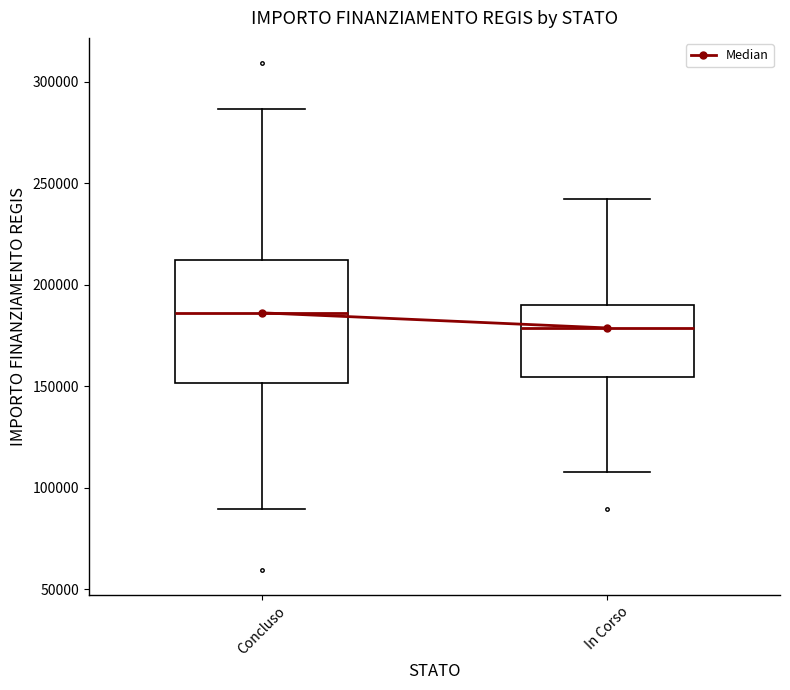

Where is the lower edge of the box for Concluso on the y-axis? The values are not printed on the chart, so give them approximately, as read against the axis.

150000